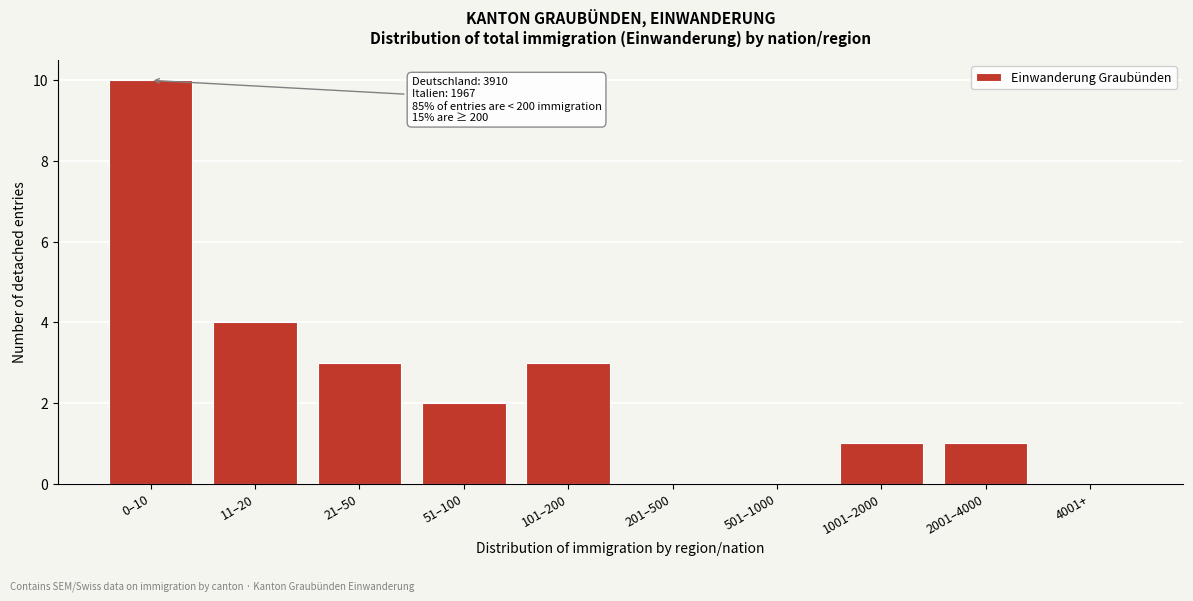

Reading left to right, list all the values displayed in this chart.

0–10=10	11–20=4	21–50=3	51–100=2	101–200=3	201–500=0	501–1000=0	1001–2000=1	2001–4000=1	4001+=0